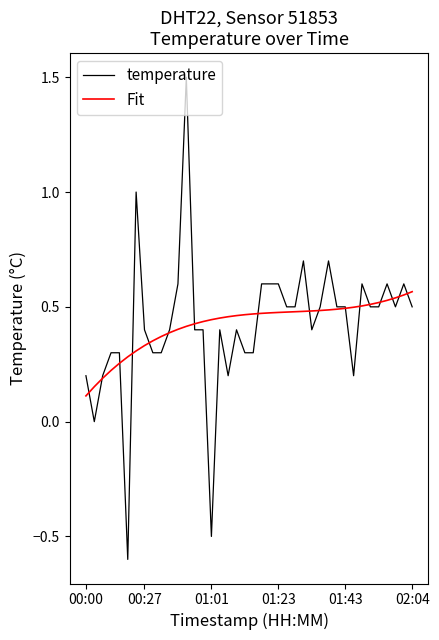

What is the sum of all temperature values?

16.9